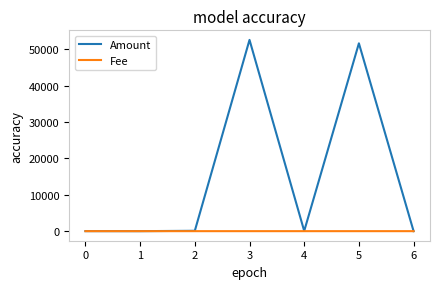

Is the value of Amount at 5 greater than the value of Fee at 2?

Yes